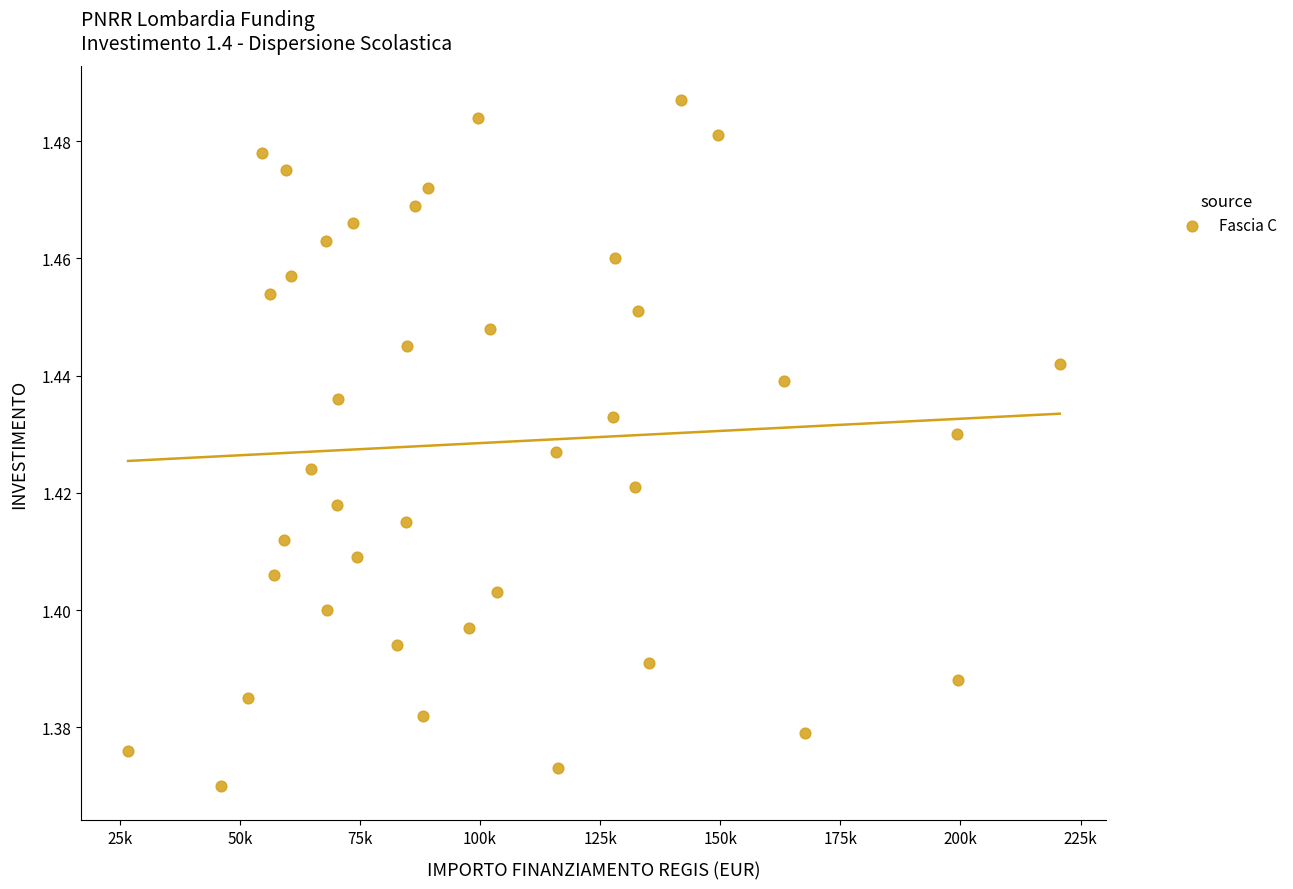

What is the range of X values (max minus min)?

193933.1